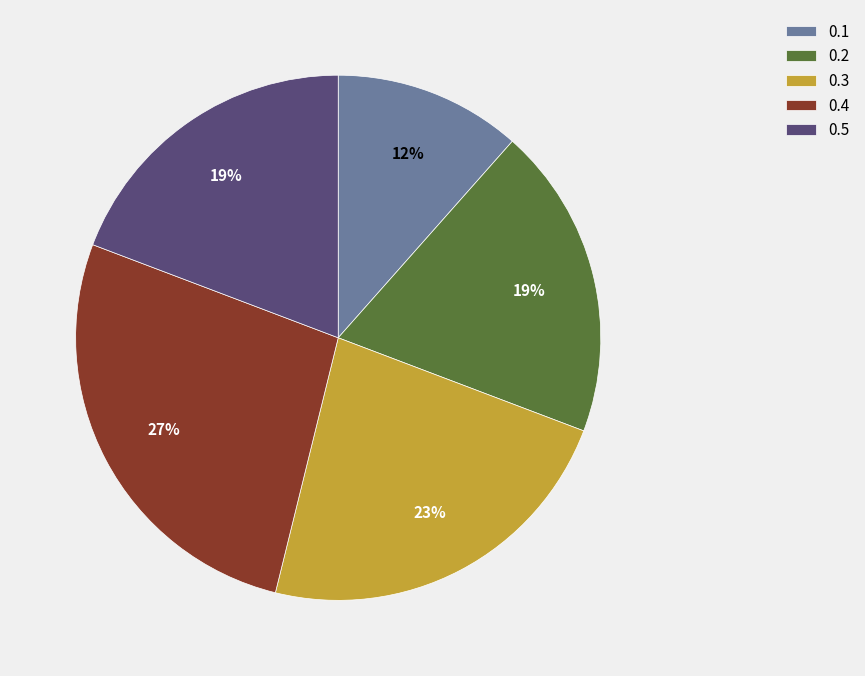

Combined, do 0.4 and 0.5 account for over 50%?

No